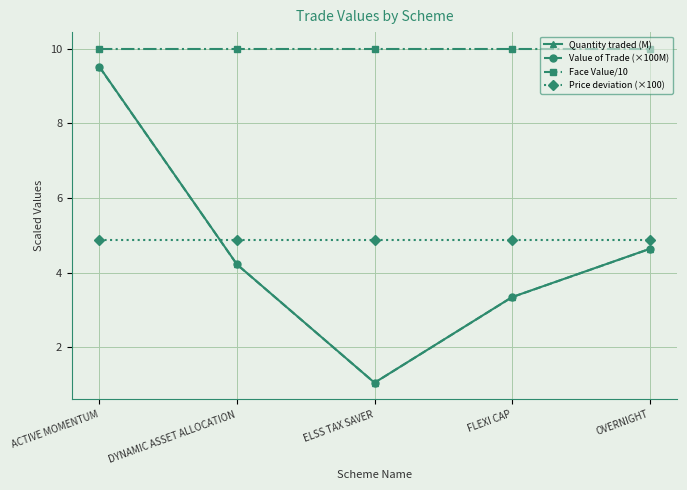

Which series has the largest range (max minus min)?

Quantity traded (M)